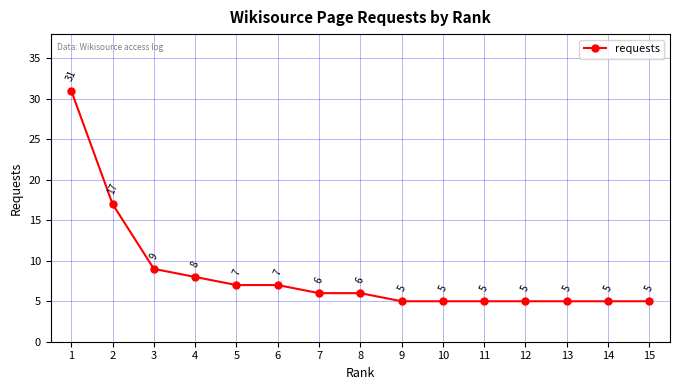

True or false: the data shows 4 at 6.

False